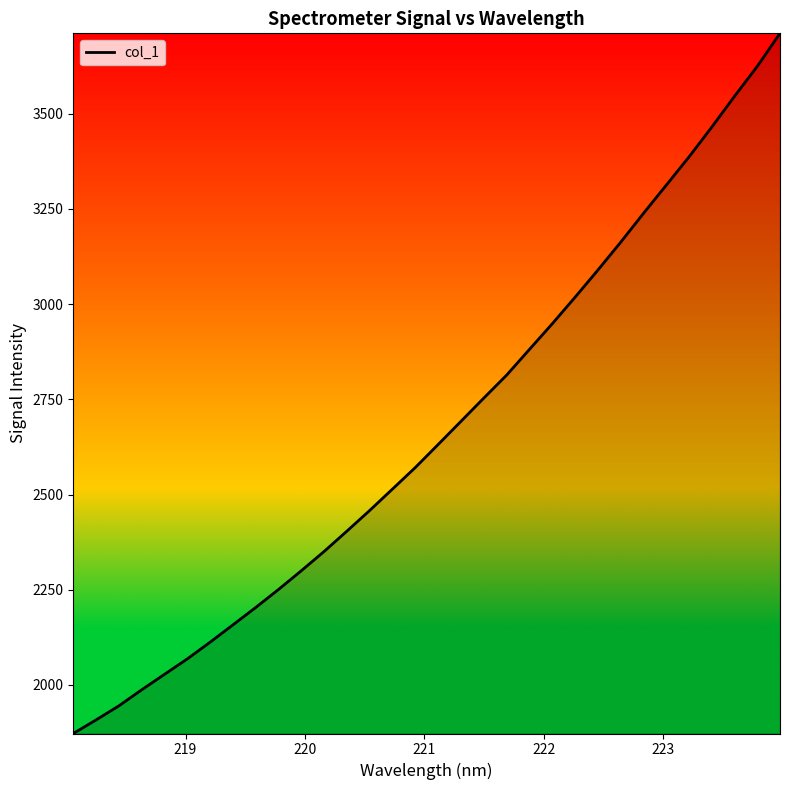

What is the difference between the maximum and minimum values?

1838.2